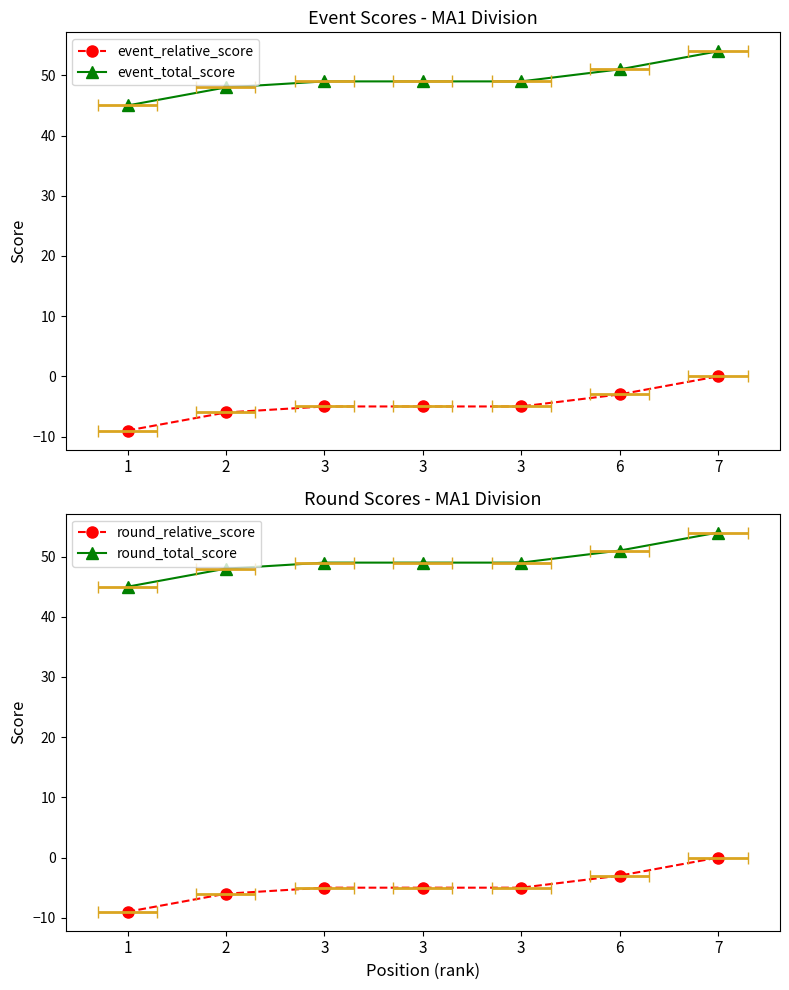

At which label does event_total_score first exceed 49?

6